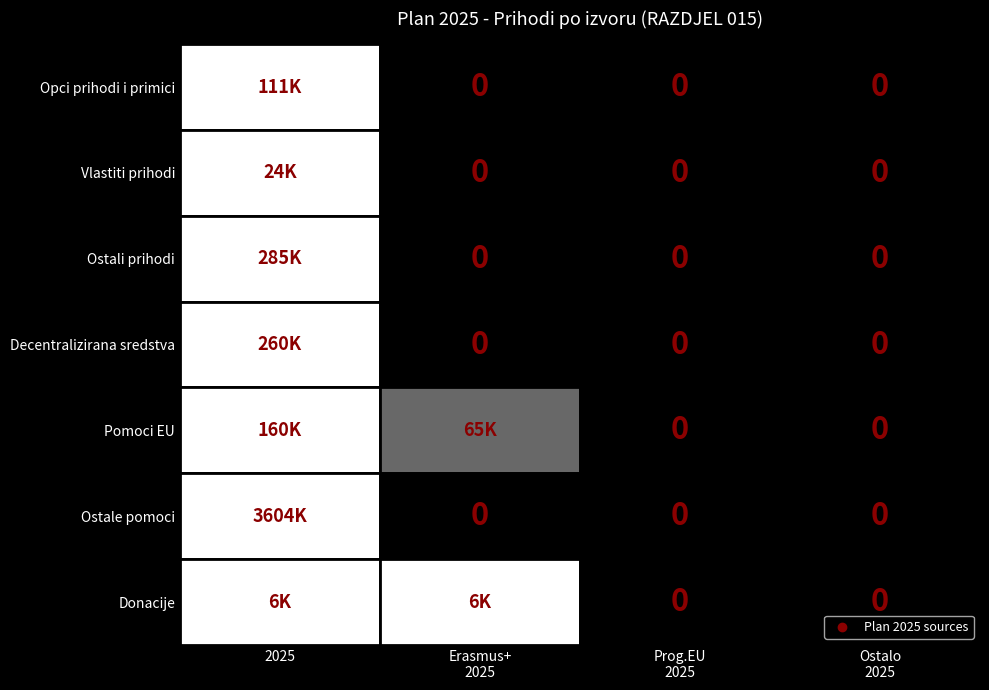

The value of Decentralizirana sredstva at 2 is 0. True or false?

True